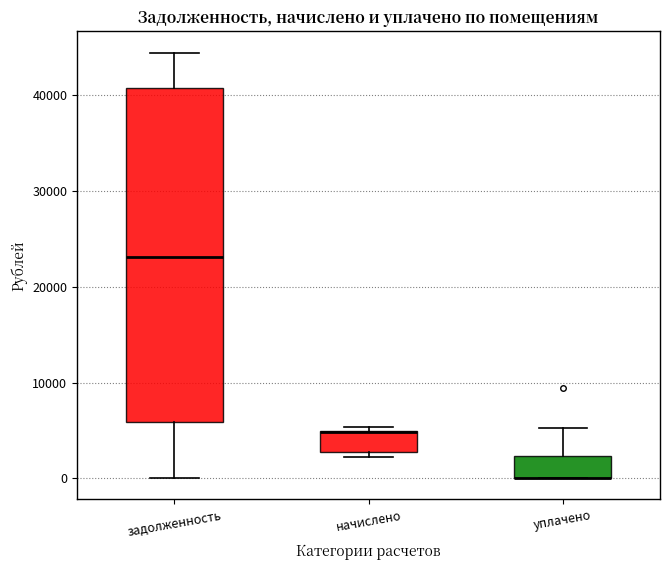

Reading left to right, read every box against the y-axis: the position of its median line, the range the box covers, and the ends of its whiskers. The values are not printed on the chart, so give them approximately, as read against the axis.

задолженность: median 23000, box 6000 to 41000, whiskers 0 to 44000
начислено: median 5000 (drawn on the box's upper edge), box 3000 to 5000, whiskers 2000 to 5000 (just above the box's upper edge)
уплачено: median 0 (drawn on the box's lower edge), box 0 to 2000, whiskers 0 to 5000